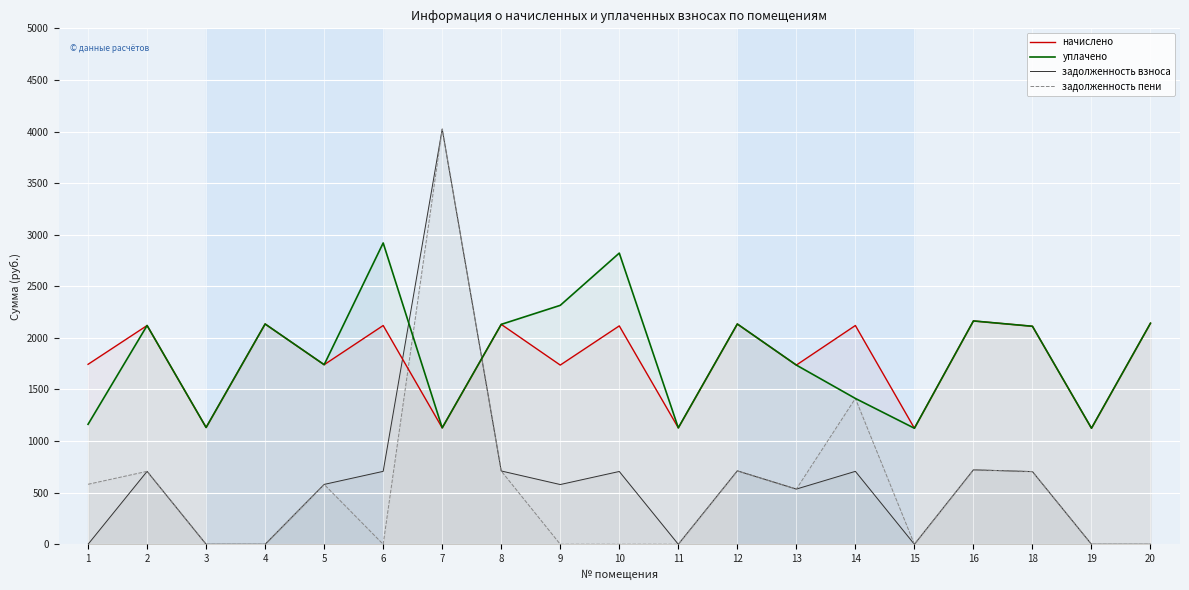

The задолженность пени series shows 2426.8 at 4. True or false?

False